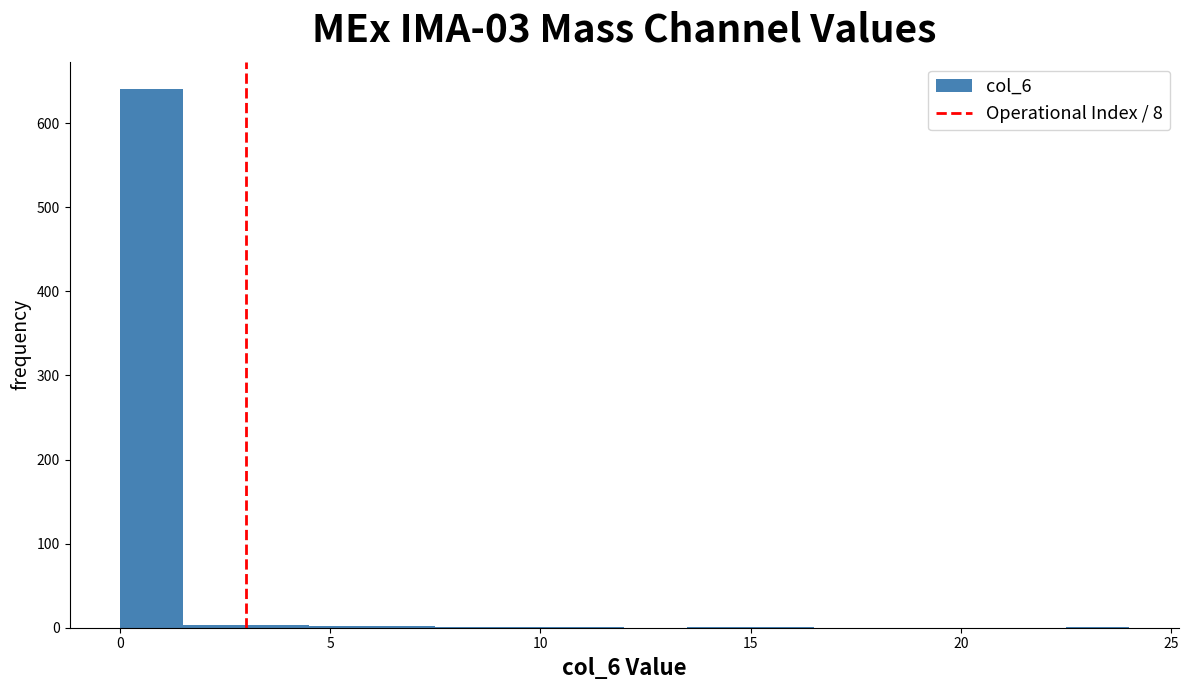

Read against the x-axis, roughly where is the centre of the tallest bar?

1.0